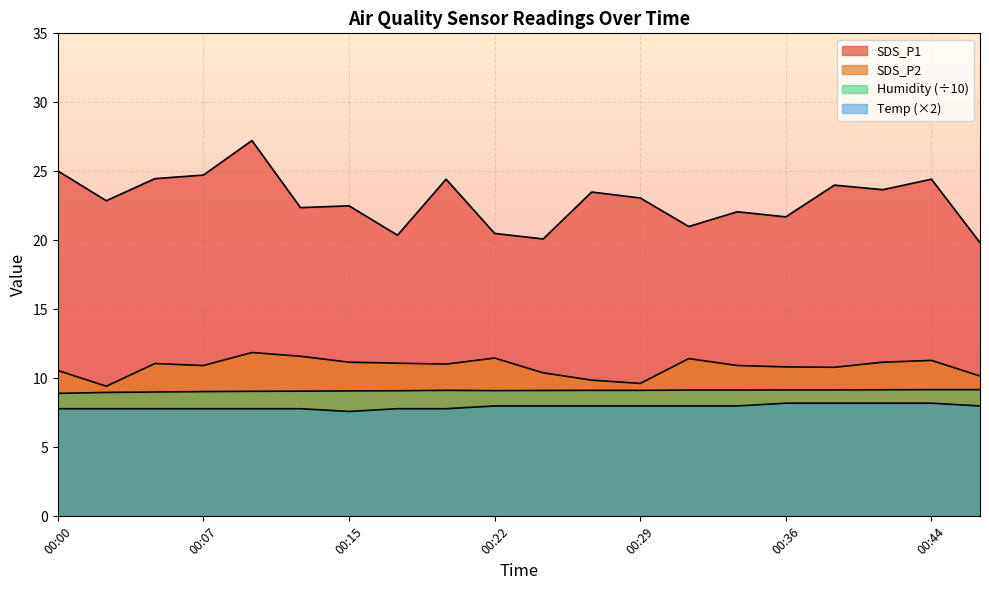

Where is the first local minimum for SDS_P2?

00:02